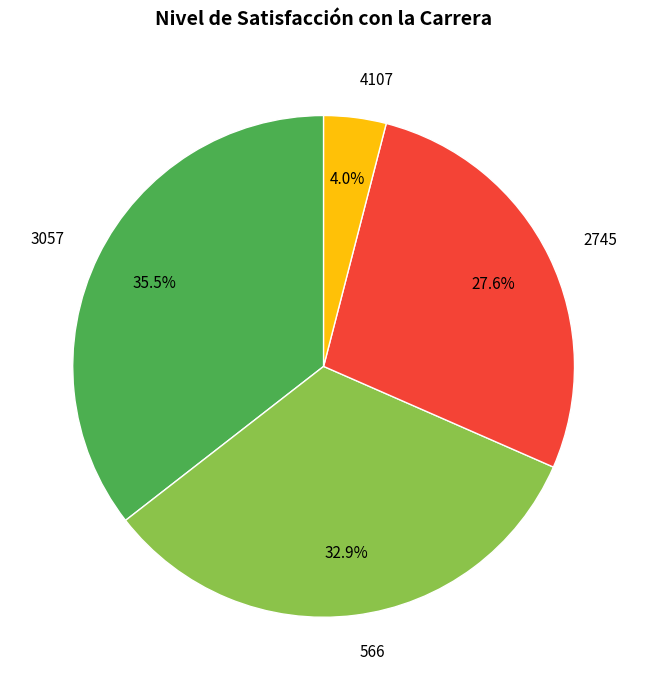

To the nearest percent, what percentage of the pie is 2745?

28%